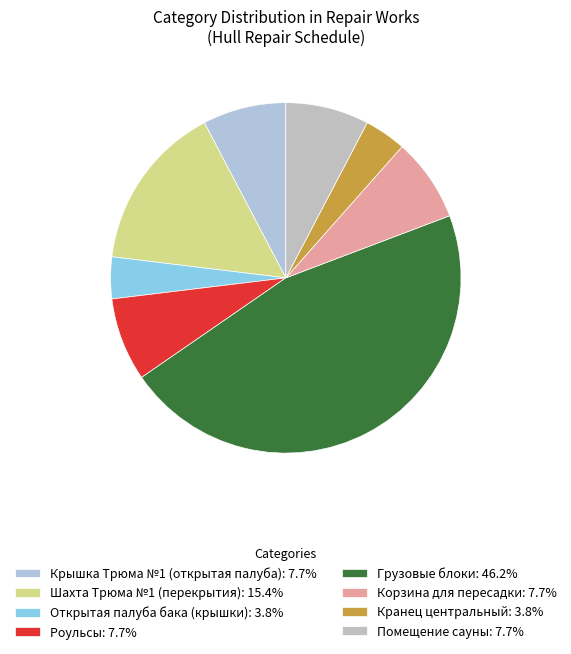

Which slice is the largest?

Грузовые блоки